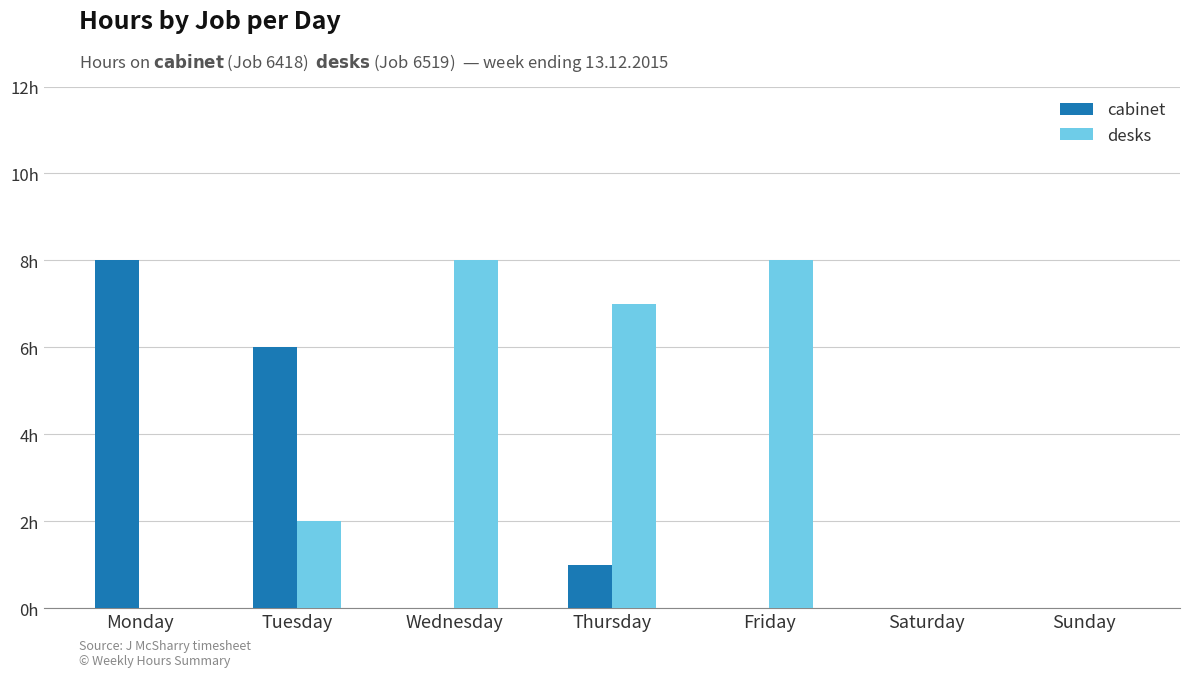

What is the average value of the desks series?

4